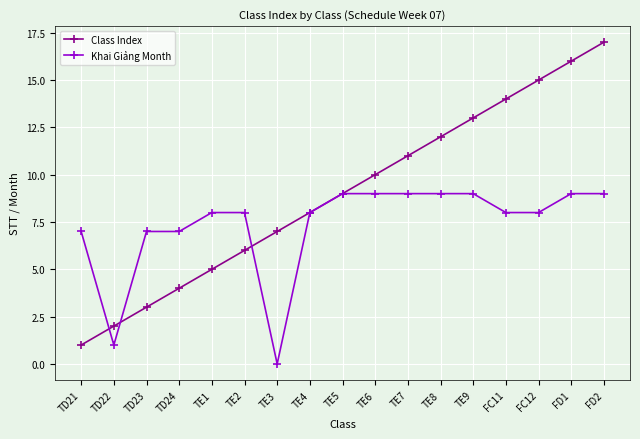

At which category does the chart reach its minimum across all series?

TE3